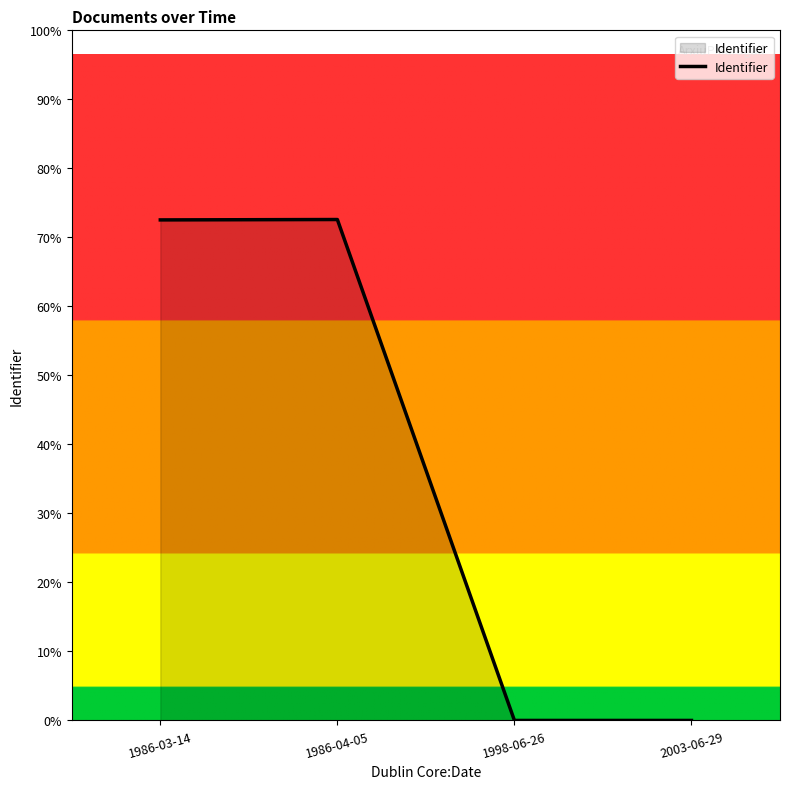

Does the chart display data point markers on the line(s)?

No